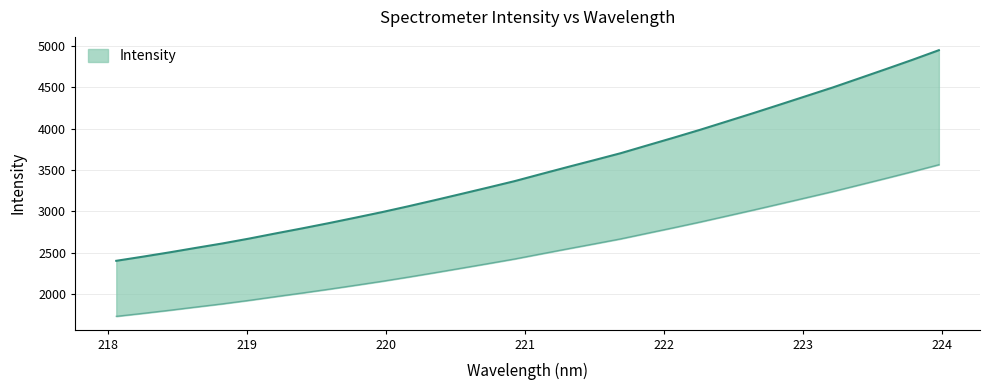

Is it true that the value at 221.8812 is 2170.2?

False